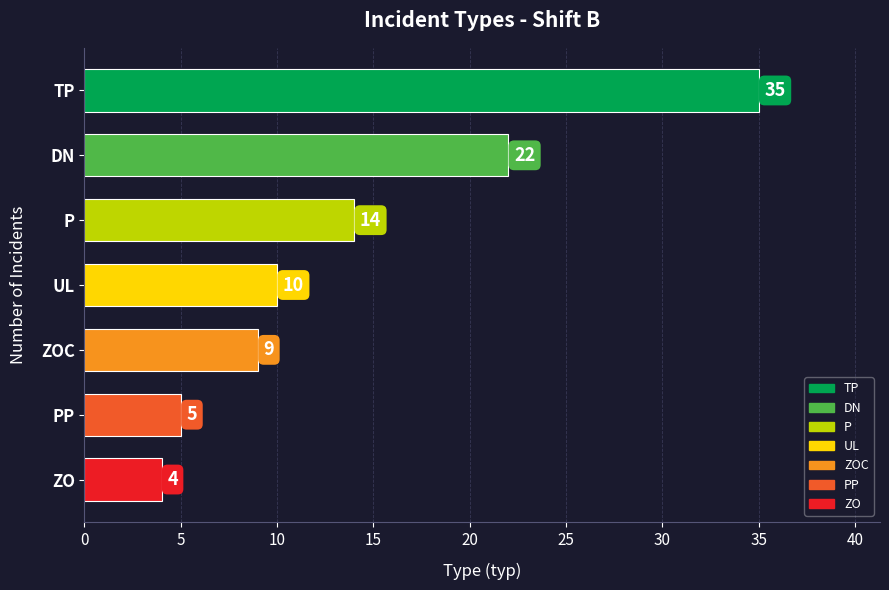

Rank the categories by value from highest to lowest.

TP, DN, P, UL, ZOC, PP, ZO